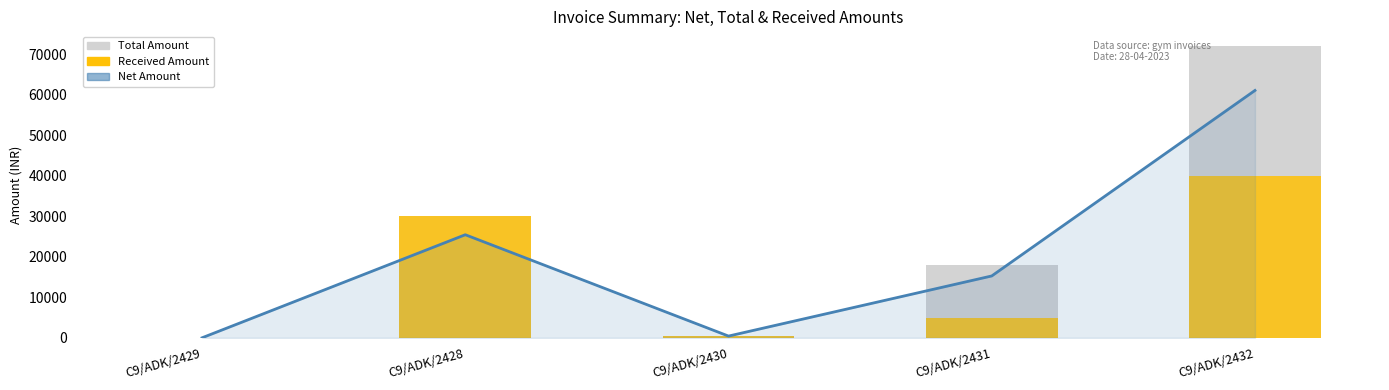

At which category is the sum across all series the highest?

C9/ADK/2432